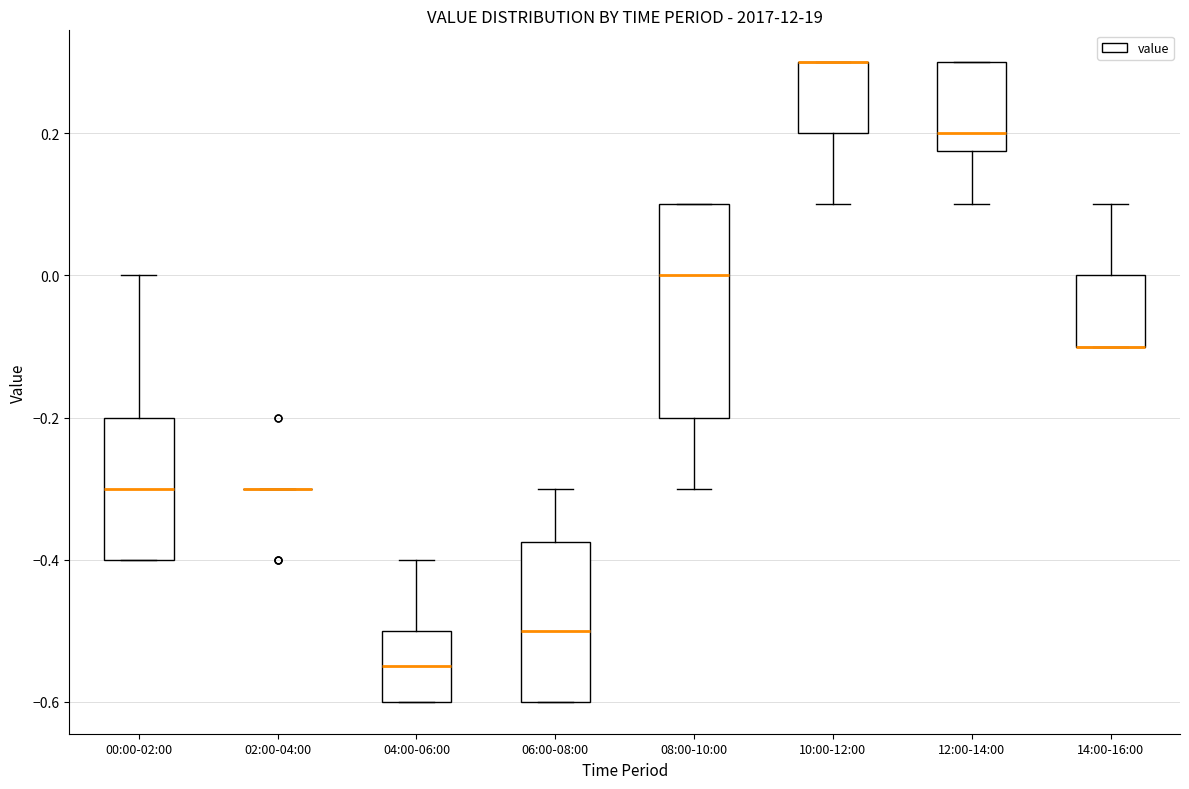

Which box is the tallest, from its lower edge to its upper edge?

08:00-10:00